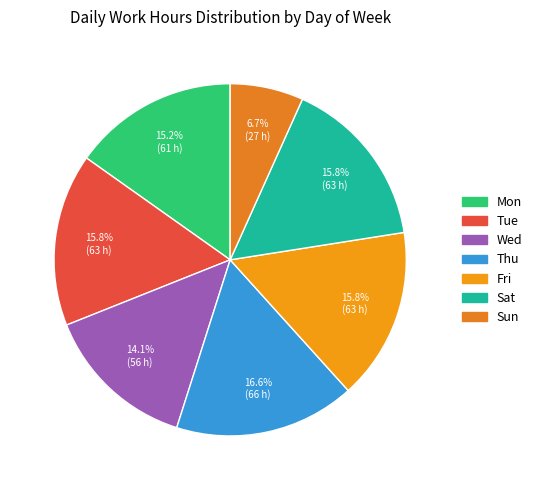

How many slices are in this pie chart?

7